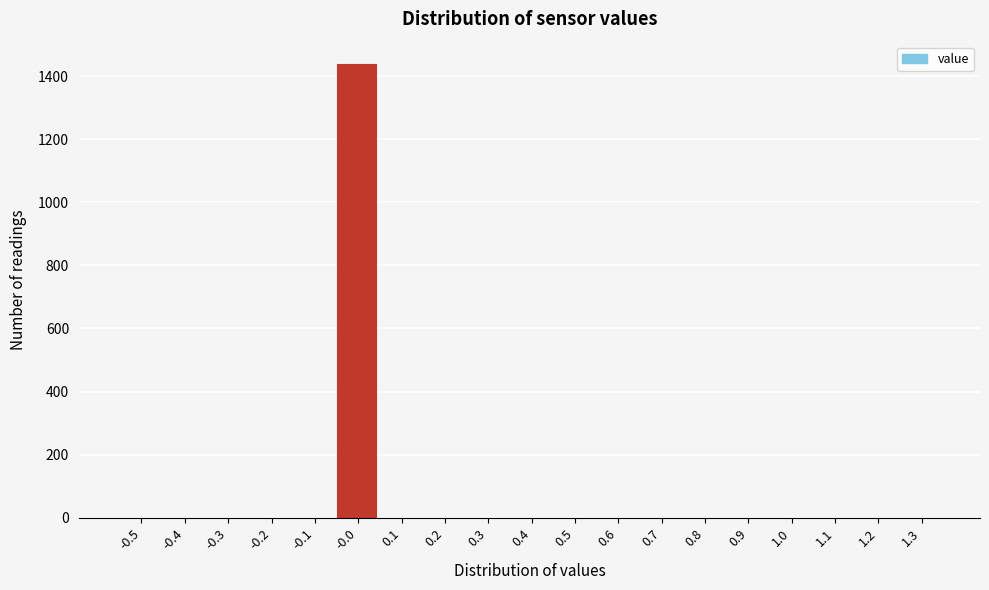

Reading left to right, list all the values displayed in this chart.

-0.5=0	-0.4=0	-0.3=0	-0.2=0	-0.1=0	-0.0=1438	0.1=0	0.2=0	0.3=0	0.4=0	0.5=0	0.6=0	0.7=0	0.8=0	0.9=0	1.0=0	1.1=0	1.2=0	1.3=0